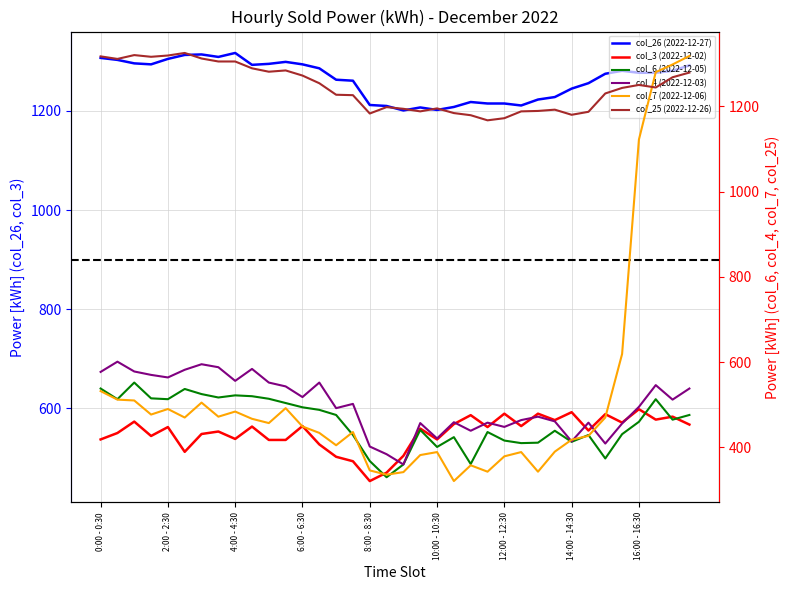

The col_3 (2022-12-02) series shows 152 at 4:00 - 4:30. True or false?

False